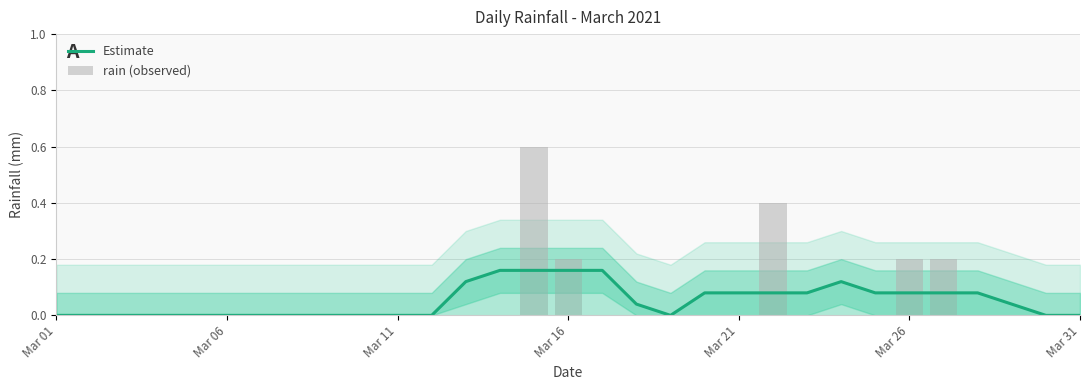

The Estimate series shows 0.0 at Mar 21. True or false?

False